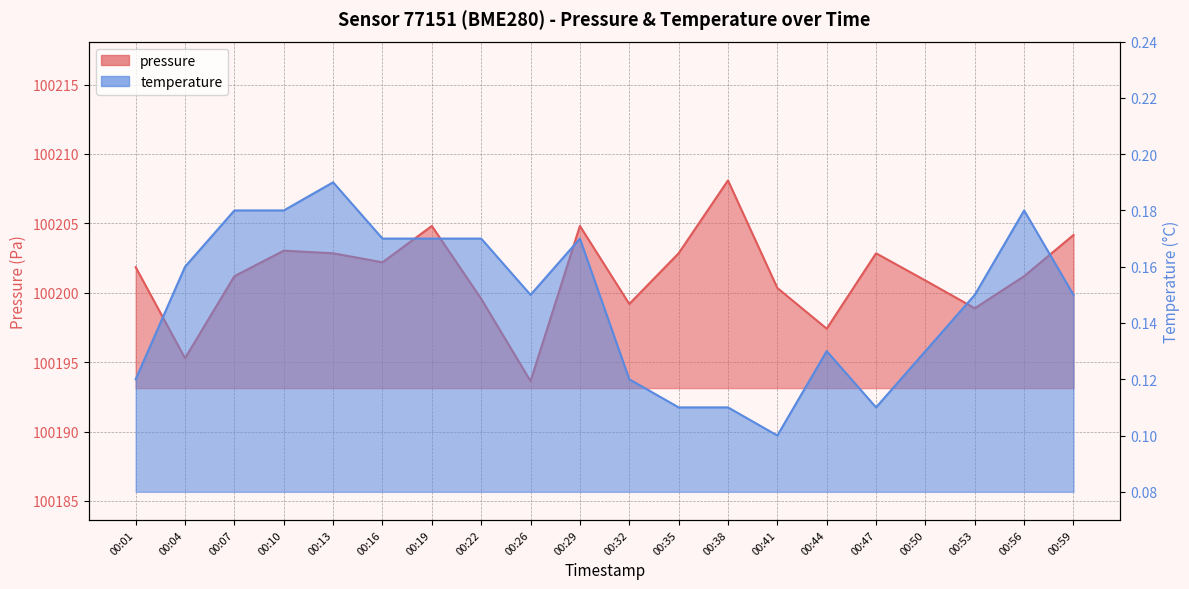

Which category has the lowest value across all series?

00:41